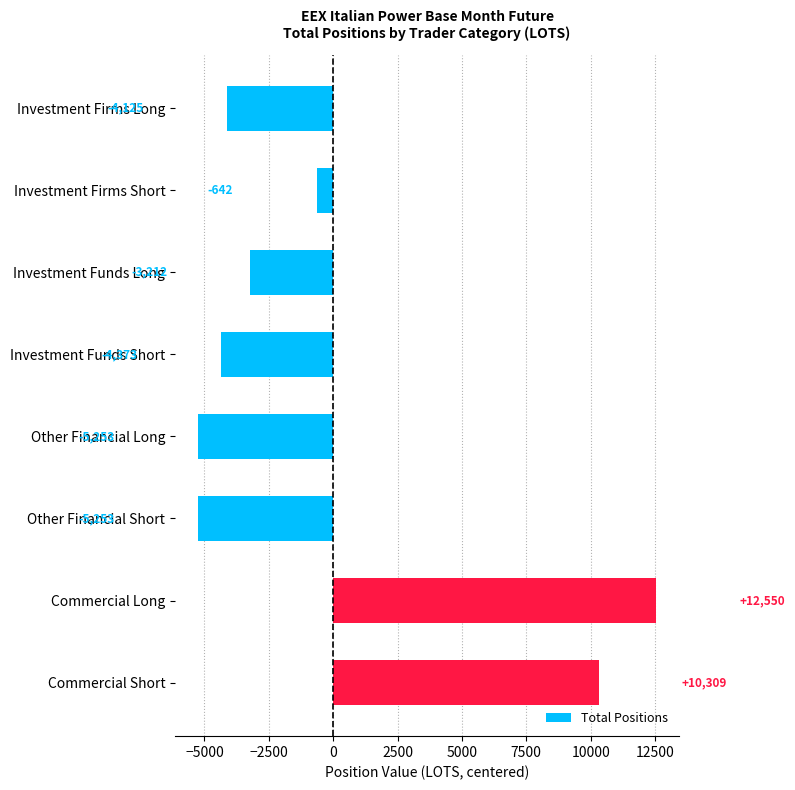

What is the value of the 7th bar from the top?

12549.8